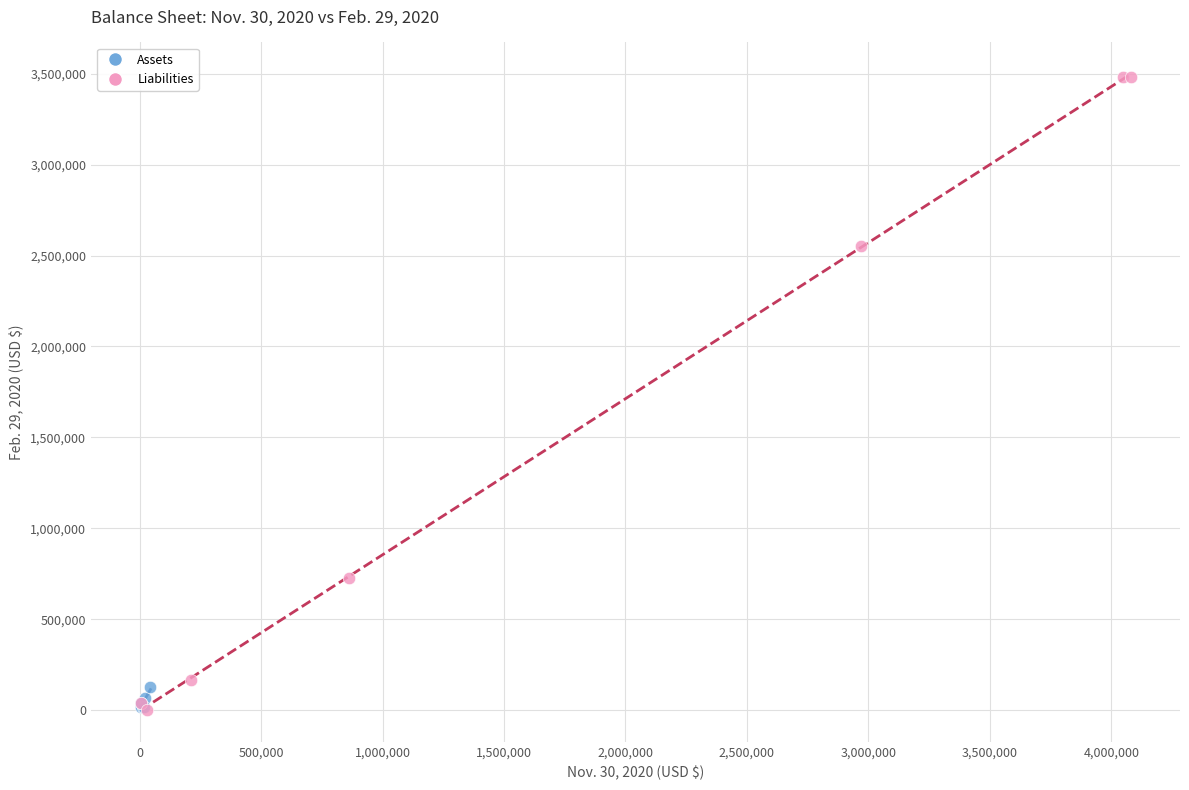

Which series has the largest Y range (max minus min)?

Liabilities